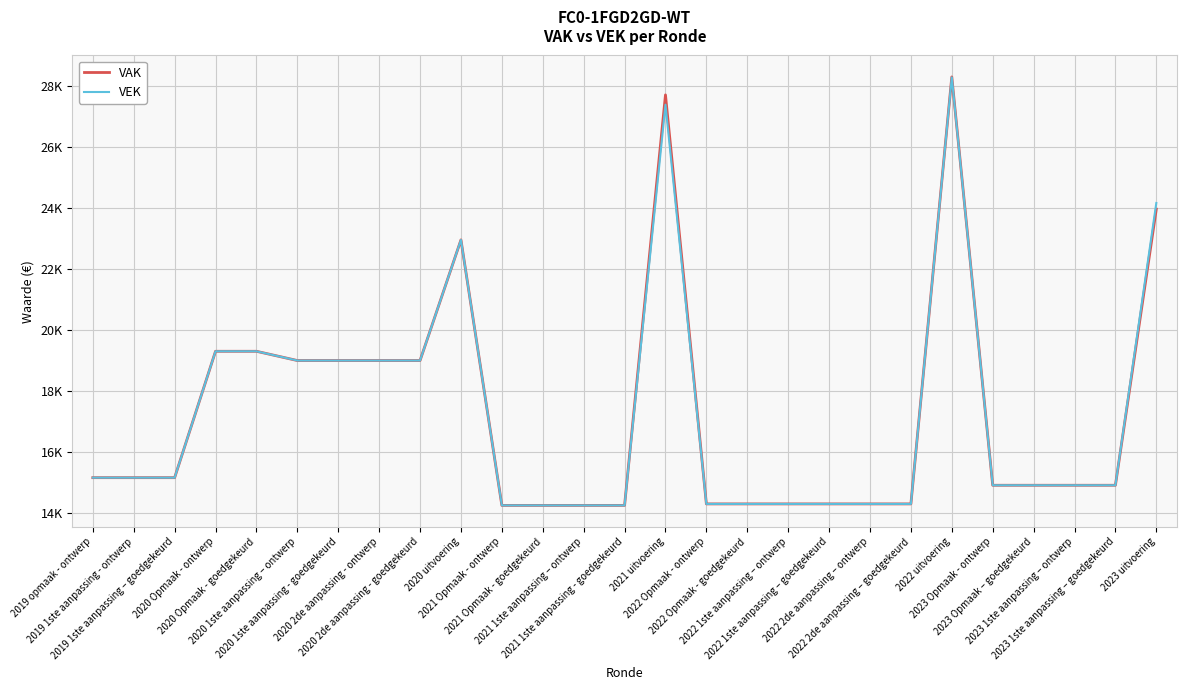

What are all the series names shown in the legend?

VAK, VEK